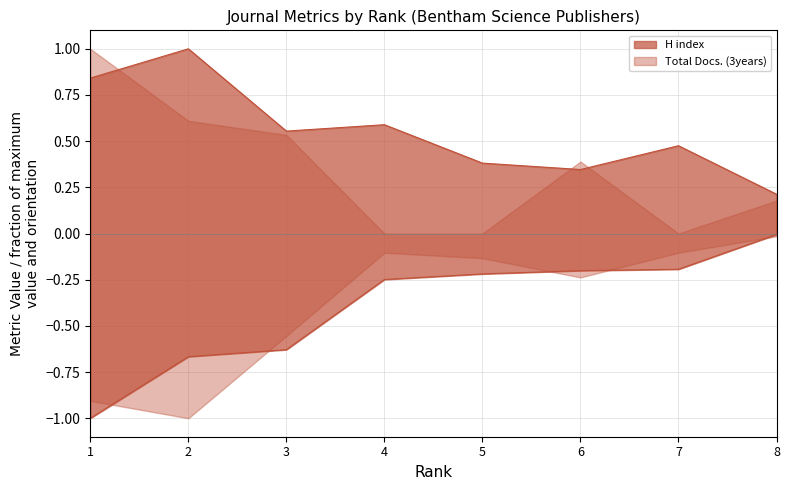

Between 1 and 3, which is larger?

1